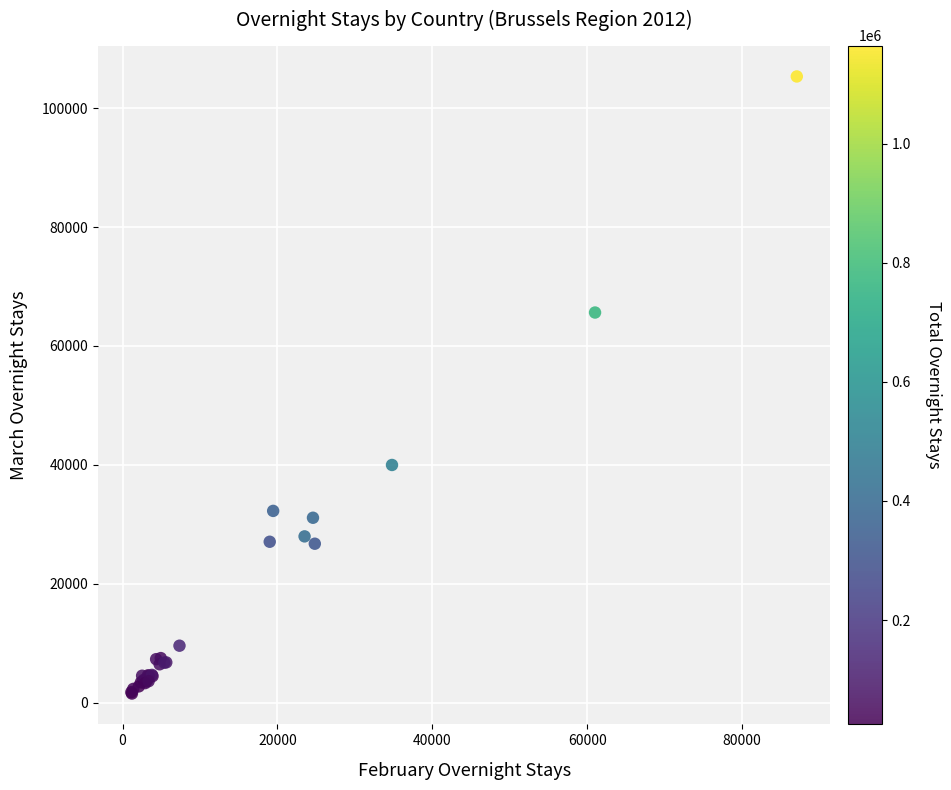

What Y value in the scatter plot is closest to 53439?

65623